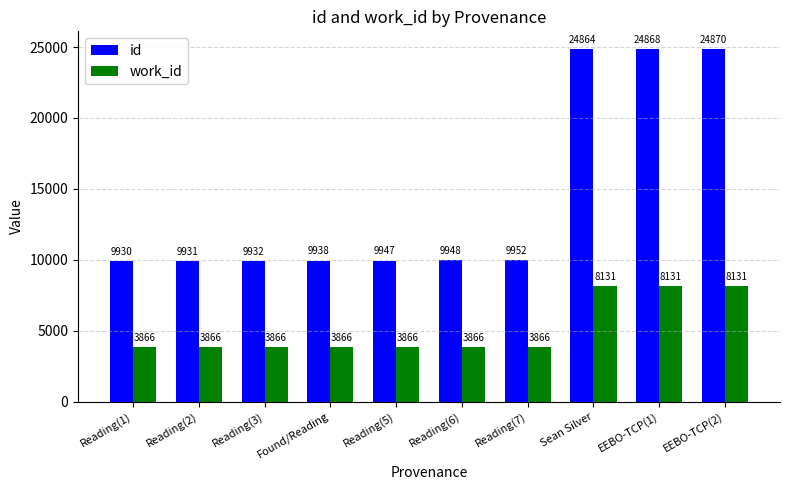

Which series has the widest spread of values?

id